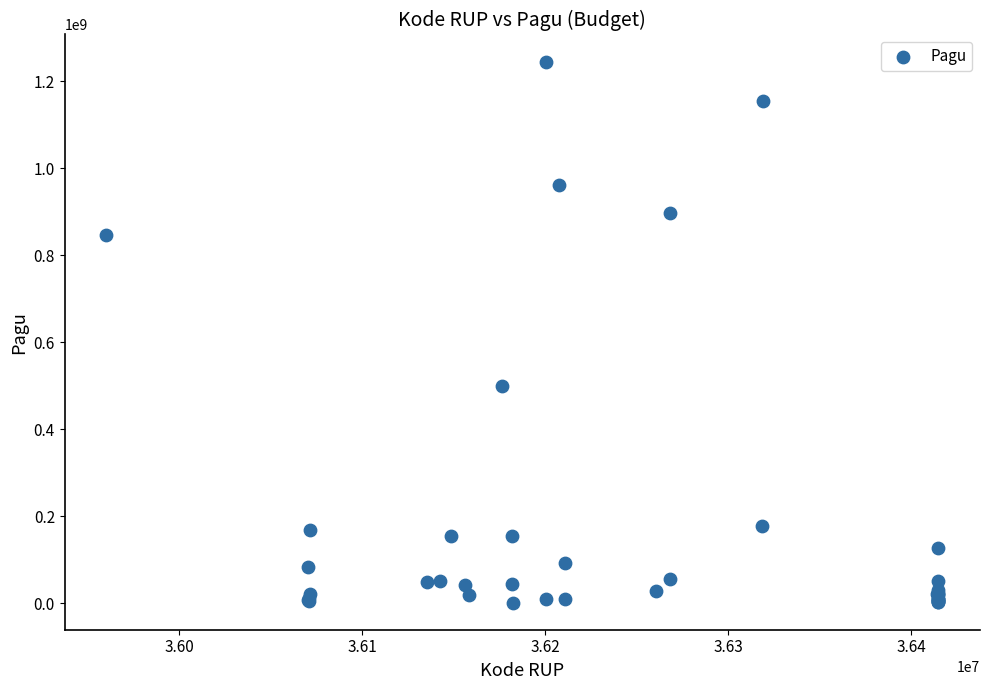

What Y value in the scatter plot is closest to 622840000?

499932000